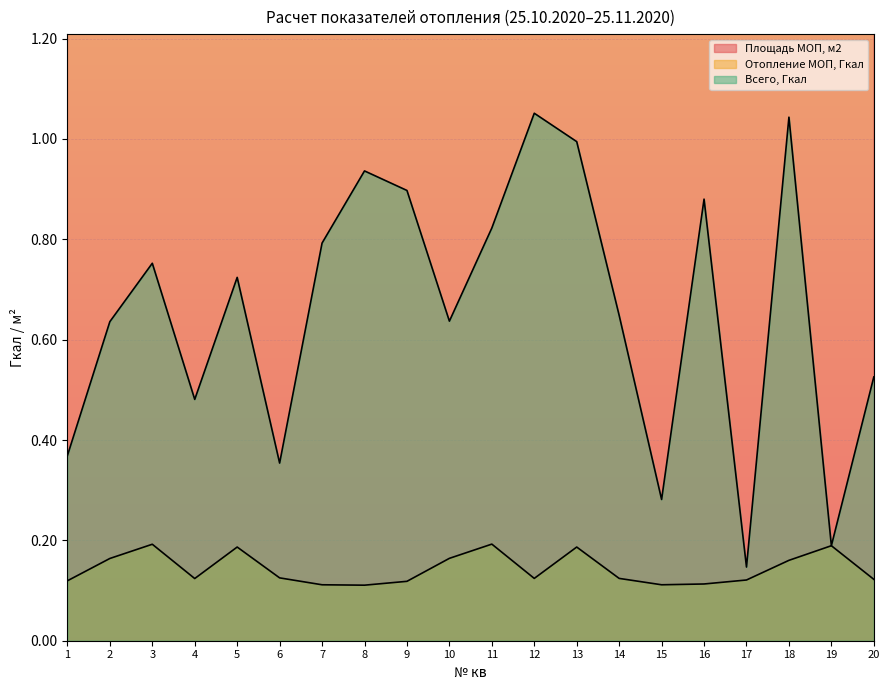

What are all the series names shown in the legend?

Площадь МОП, м2, Отопление МОП, Гкал, Всего, Гкал